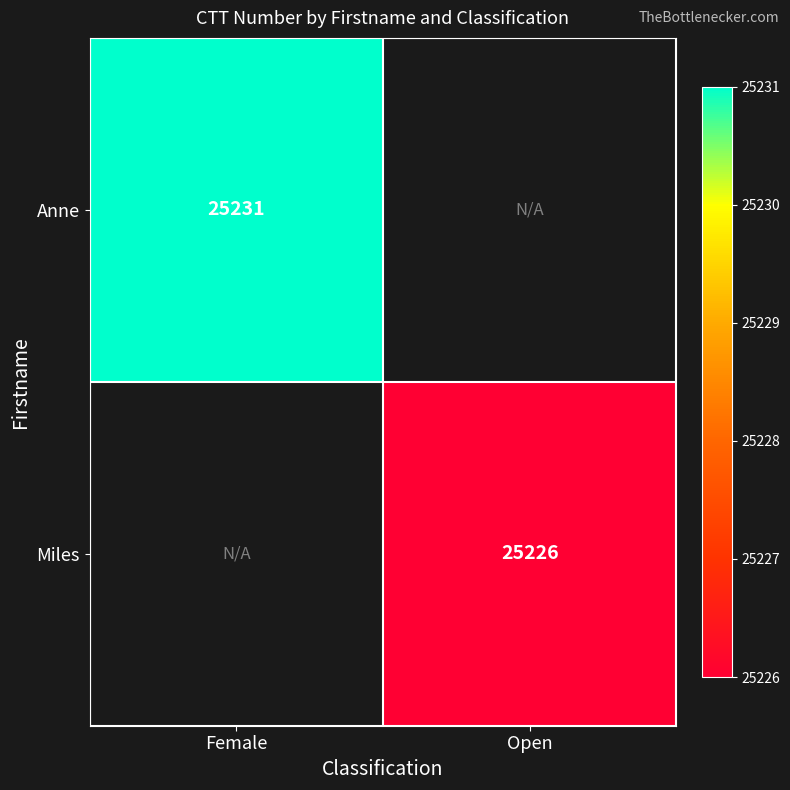

True or false: Miles has a value of 9809 at Open.

False